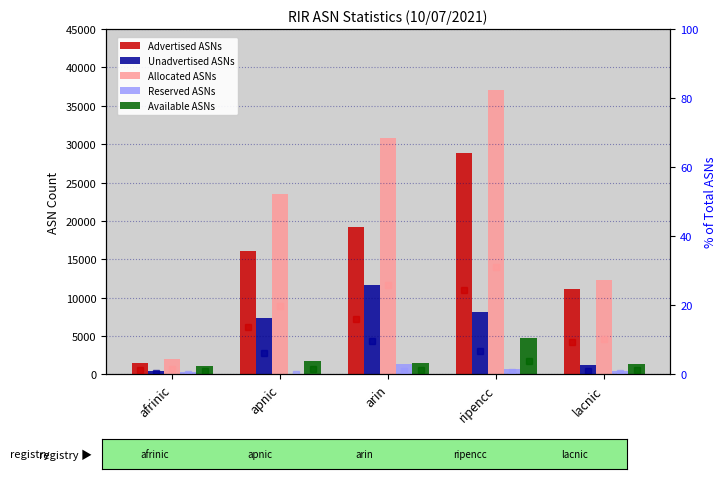

Rank the series at lacnic from lowest to highest value.

Allocated ASNs, Reserved ASNs, Unadvertised ASNs, Available ASNs, Advertised ASNs